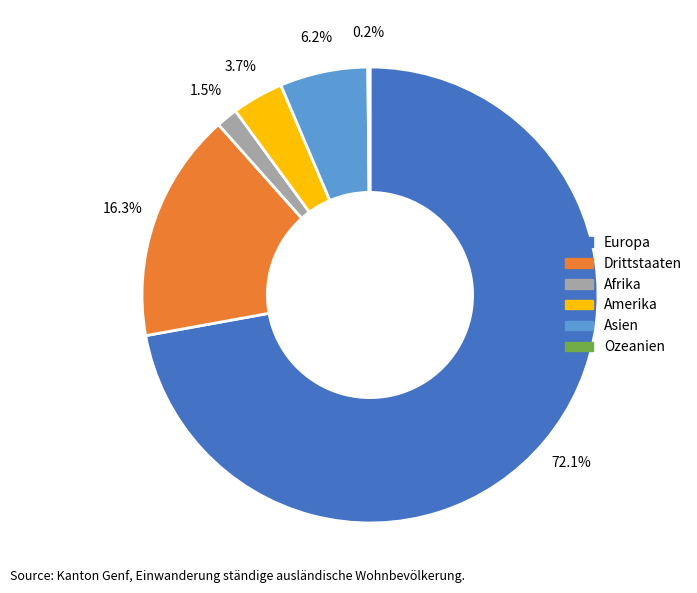

To the nearest percent, what percentage of the pie is Europa?

72%